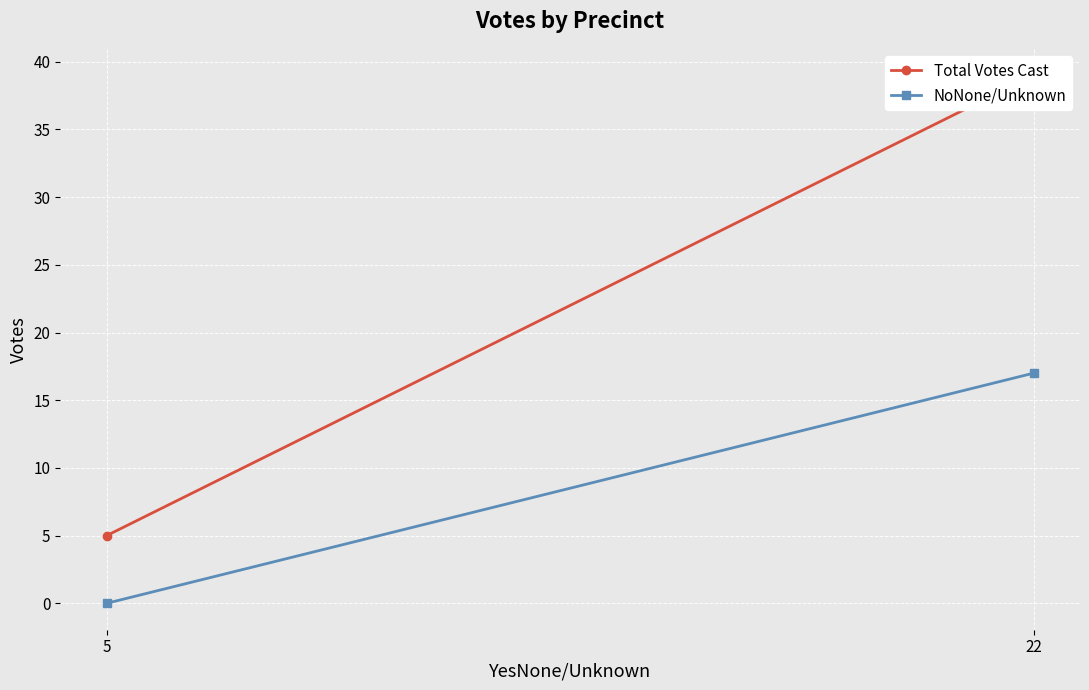

At how many categories does at least one series exceed 23?

1